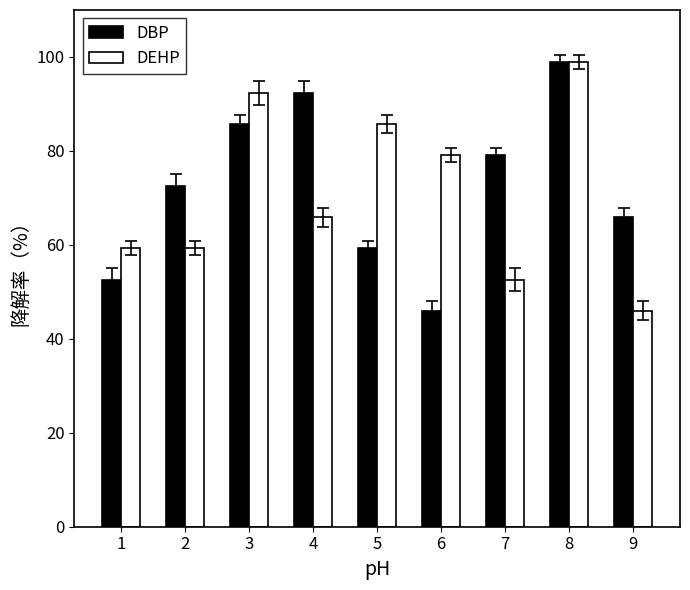

At 4, list the series in order from smallest to largest.

DEHP, DBP